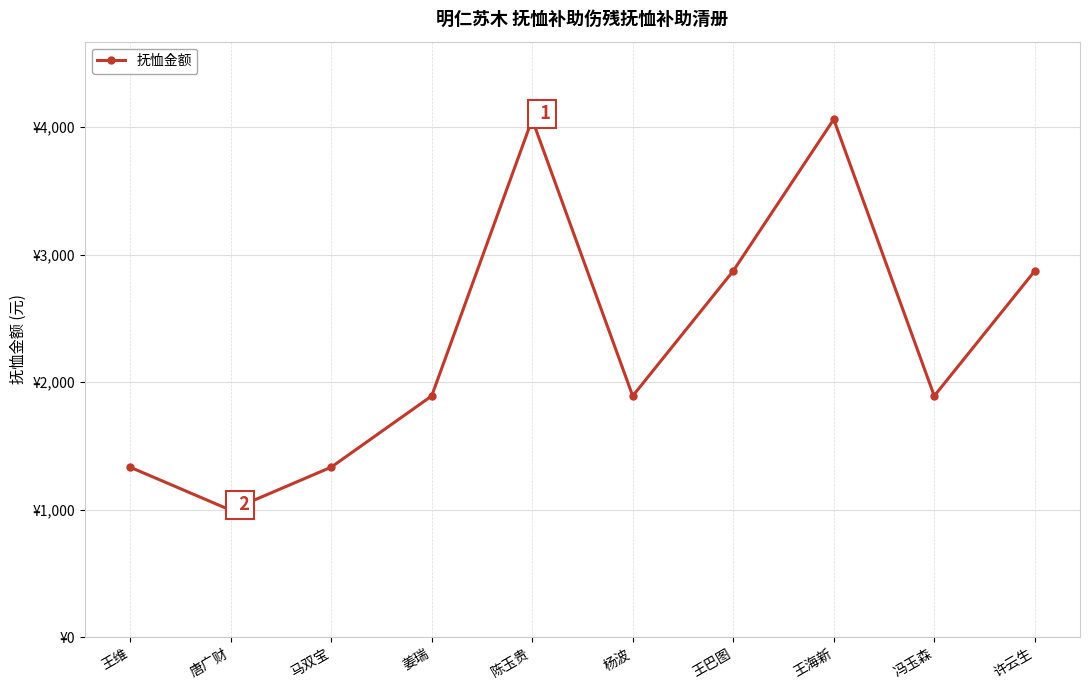

What is the difference between the maximum and second lowest values?

2727.1